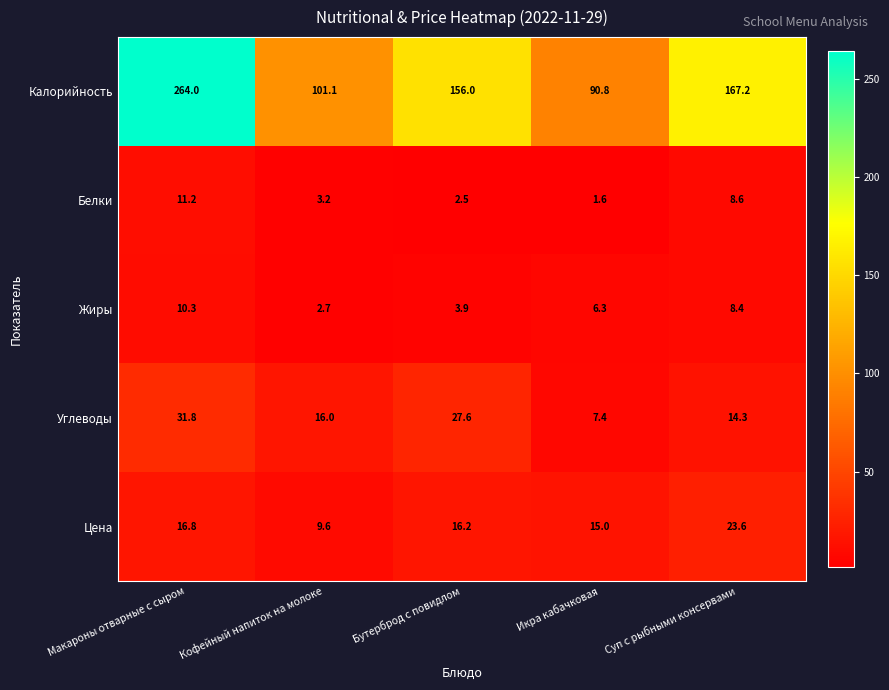

The Цена series shows 13.8 at Кофейный напиток на молоке. True or false?

False